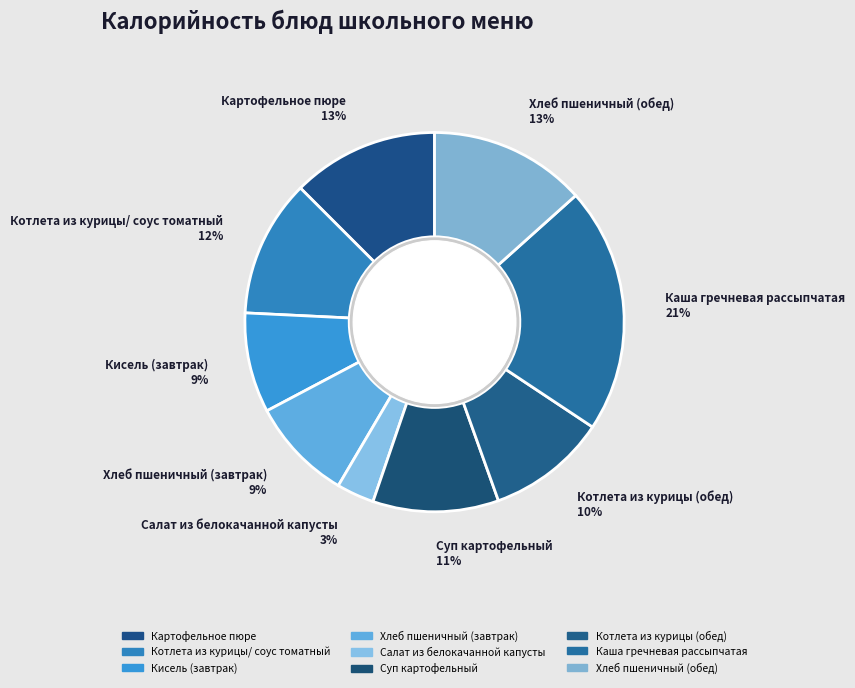

How many slices are in this pie chart?

9